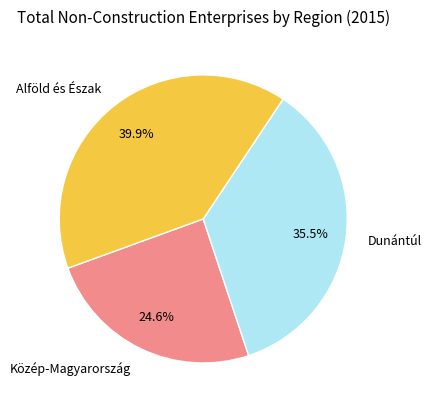

Which slice is the largest?

Alföld és Észak